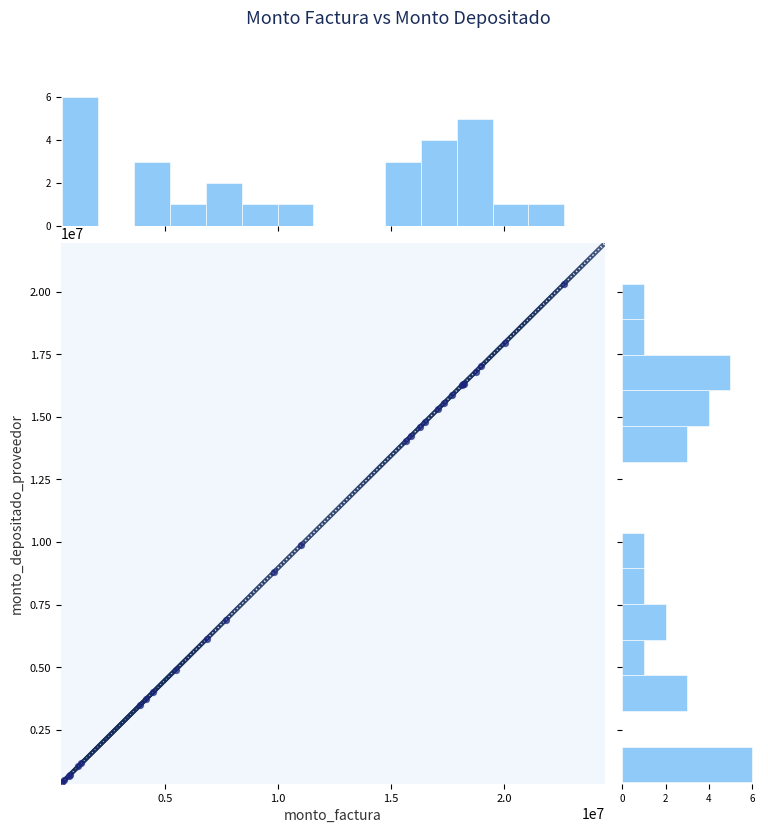

How many series are shown in this chart?

1